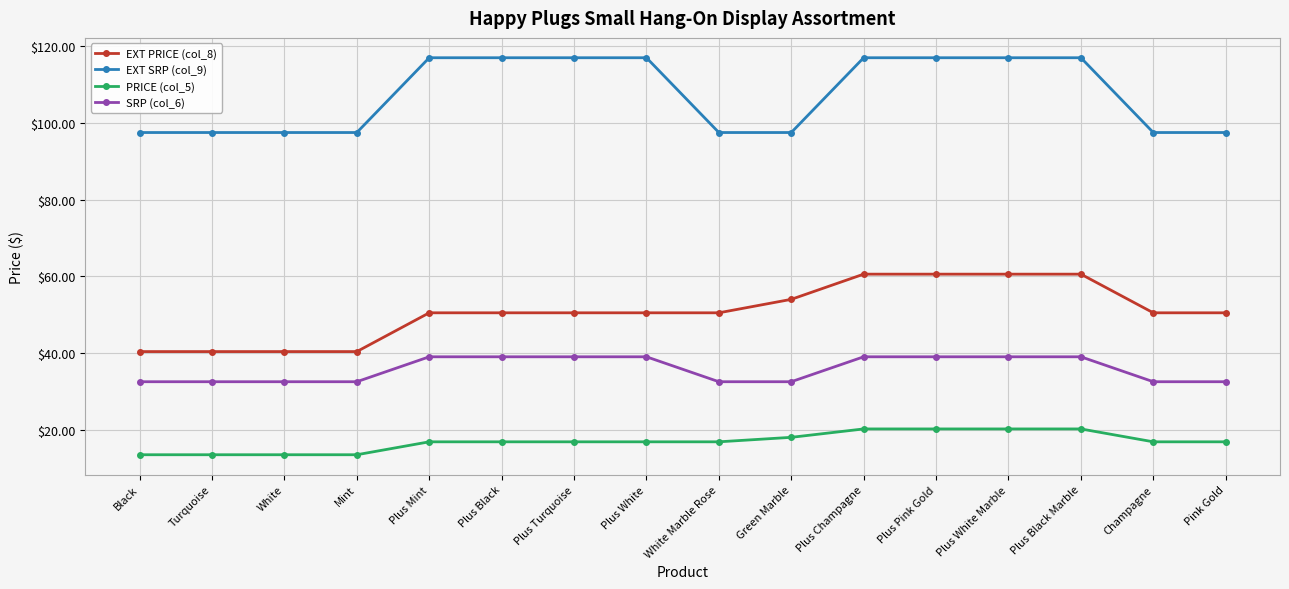

What is the value of the EXT PRICE (col_8) point at the 2nd from the left?

40.4